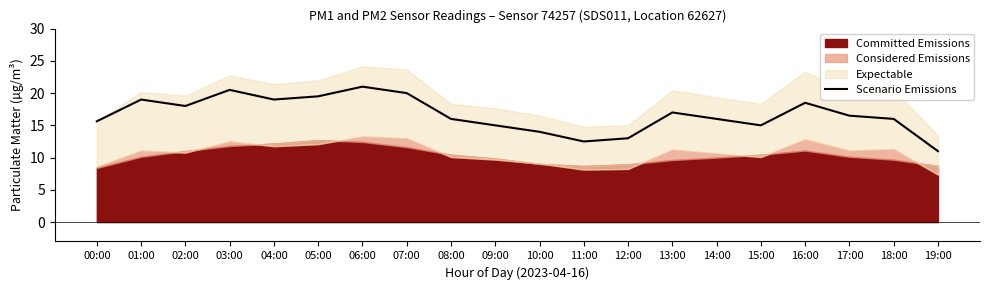

How many points are lower than both their immediate neighbors (excluding endpoints)?

4